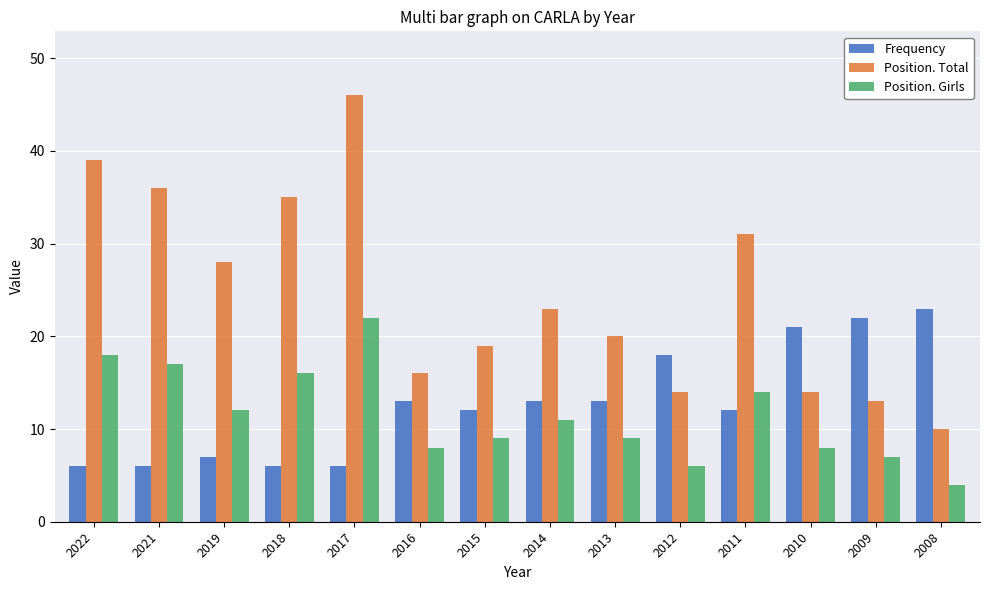

How many data points in Position. Total are less than 23?

7